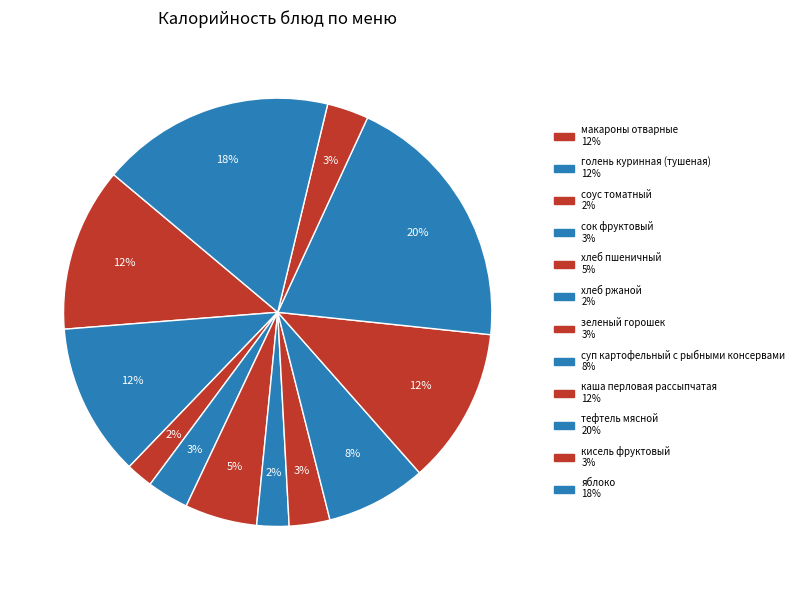

Rank the categories by value from lowest to highest.

соус томатный, хлеб ржаной, зеленый горошек, сок фруктовый, кисель фруктовый, хлеб пшеничный, суп картофельный с рыбными консервами, голень куринная (тушеная), каша перловая рассыпчатая, макароны отварные, яблоко, тефтель мясной